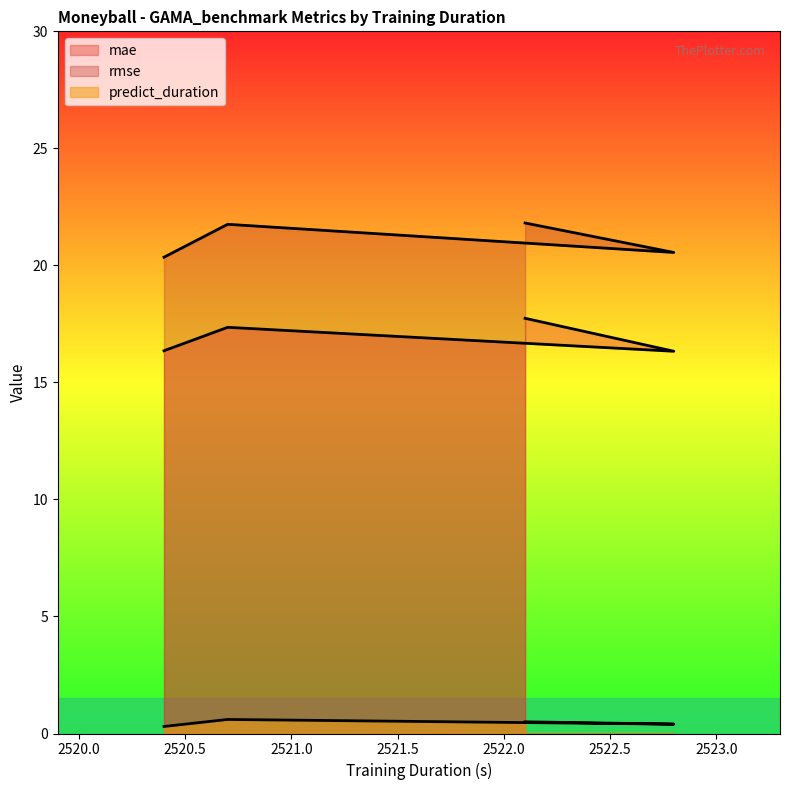

At 2520.7, list the series in order from largest to smallest.

rmse, mae, predict_duration